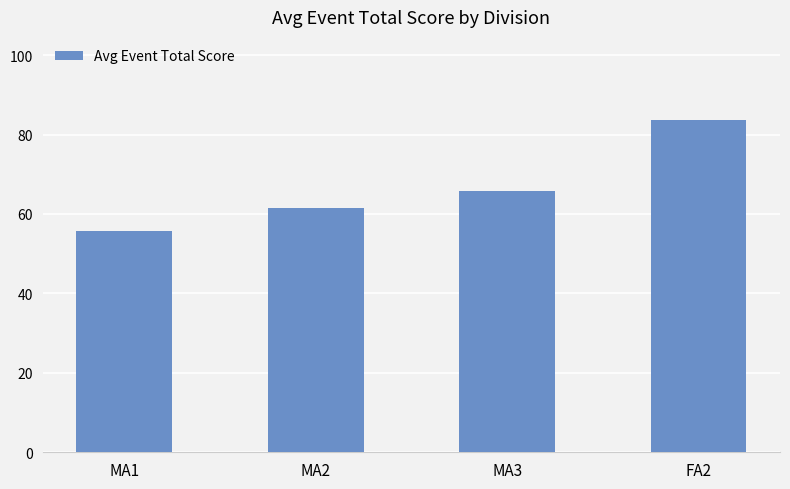

Are the bars horizontal?

No